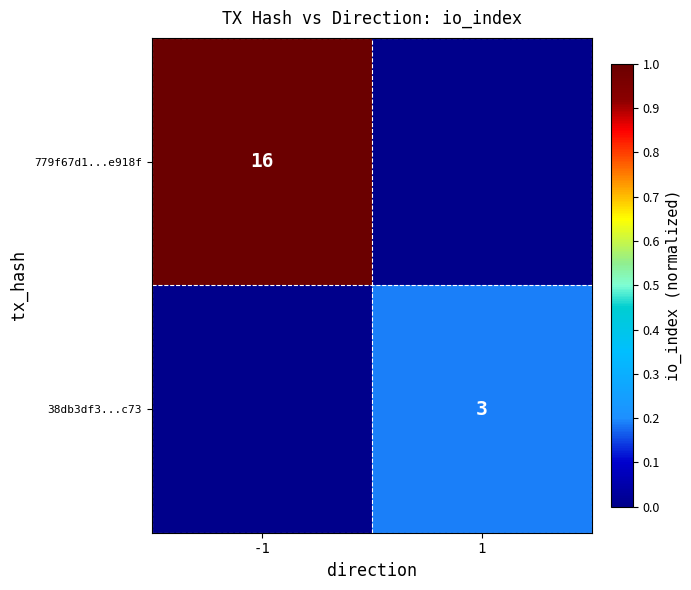

The value of 38db3df3...c73 at 1 is 3. True or false?

True